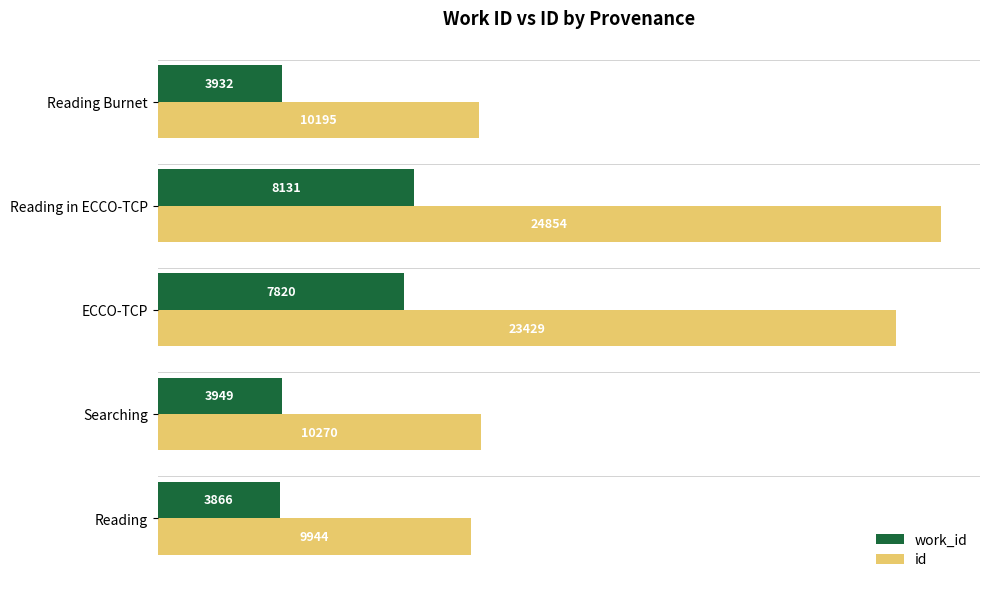

Is it true that id equals 35337 at Reading in ECCO-TCP?

False